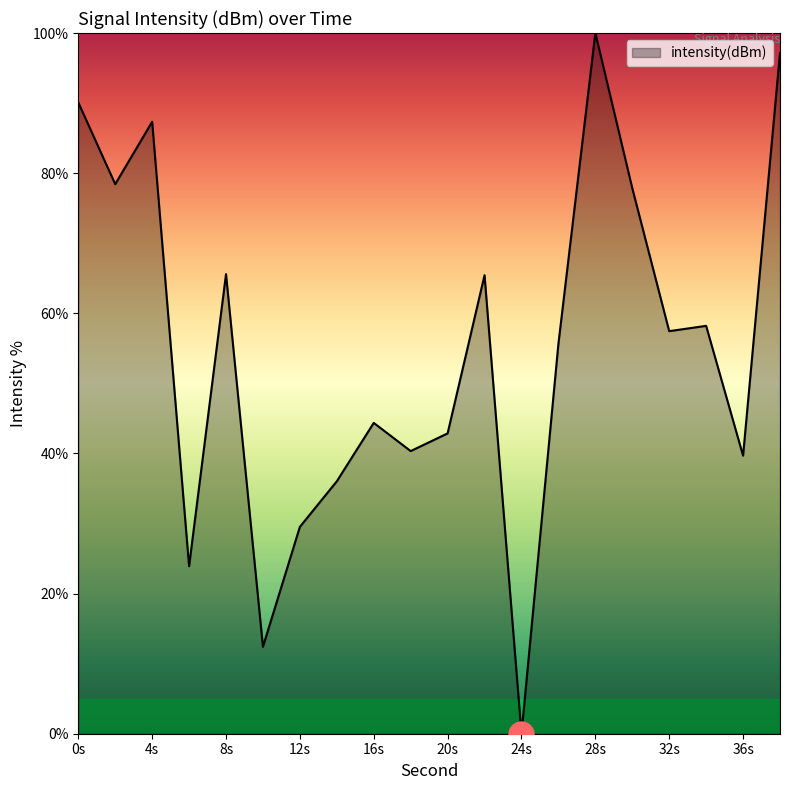

What is the difference between the maximum and minimum values?

100.0